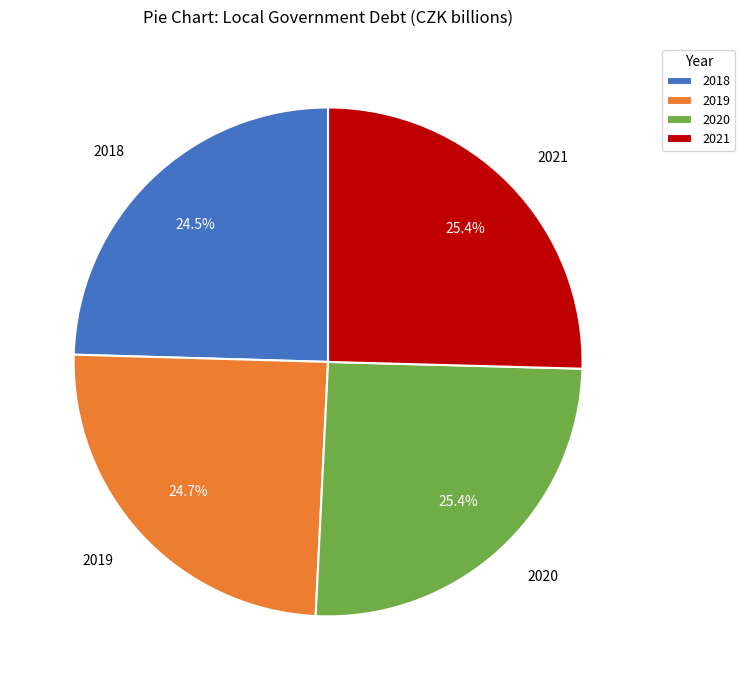

How much of the chart is everything except 2018?

75.5%